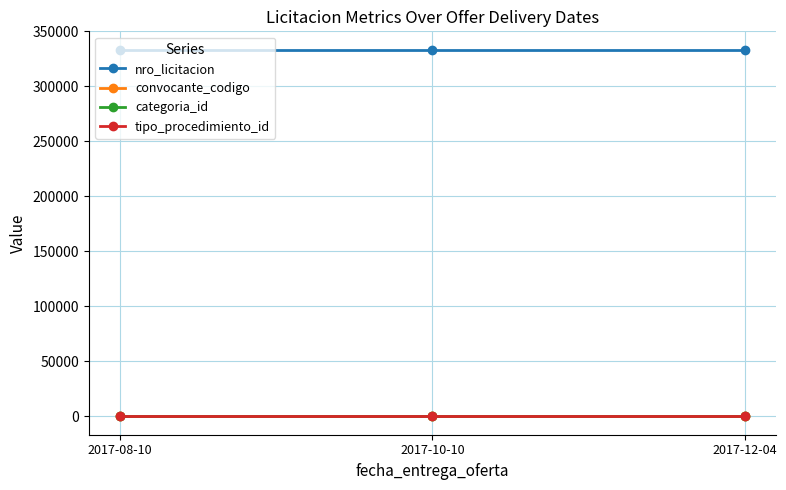

Reading right to left, what are all the values shown in this chart?

nro_licitacion: 333386	333386	333386
convocante_codigo: 306	306	306
categoria_id: 19	19	19
tipo_procedimiento_id: 7	7	7